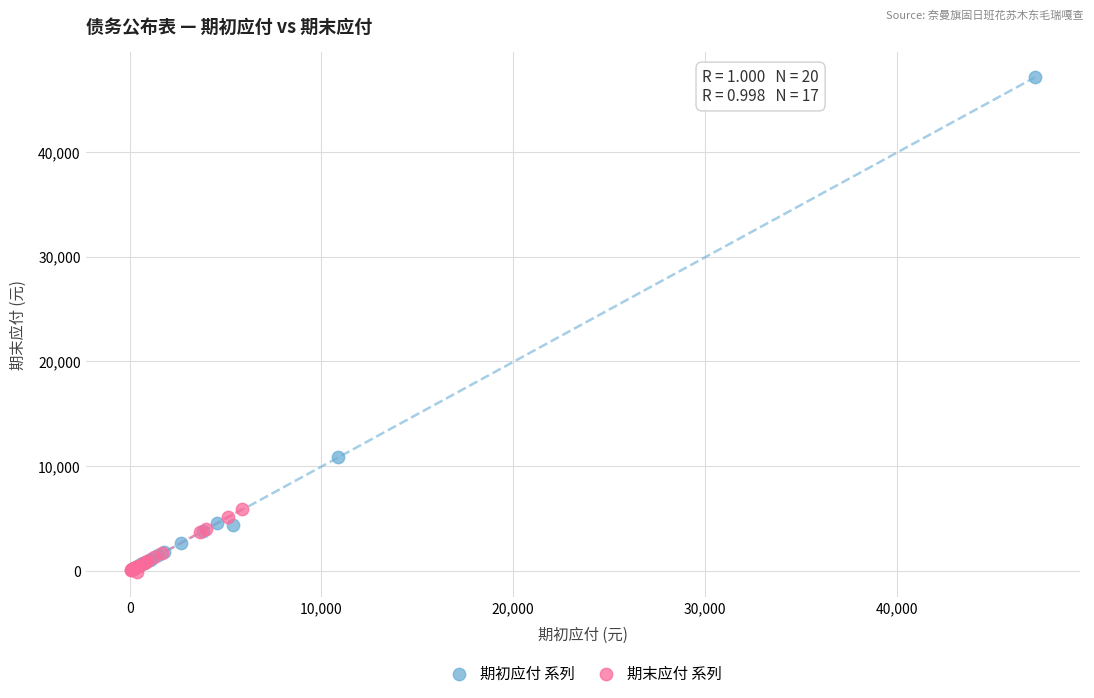

Which series has the largest Y range (max minus min)?

期初应付 系列